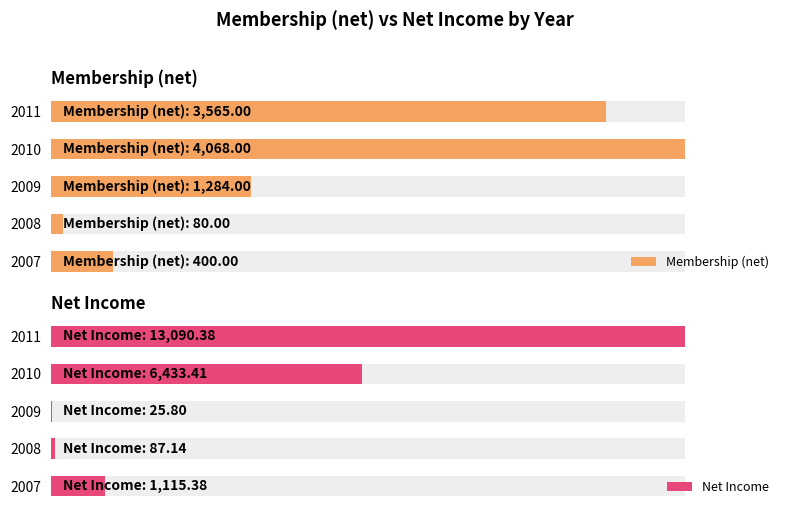

The value of Membership (net) at 2008 is 109.3. True or false?

False